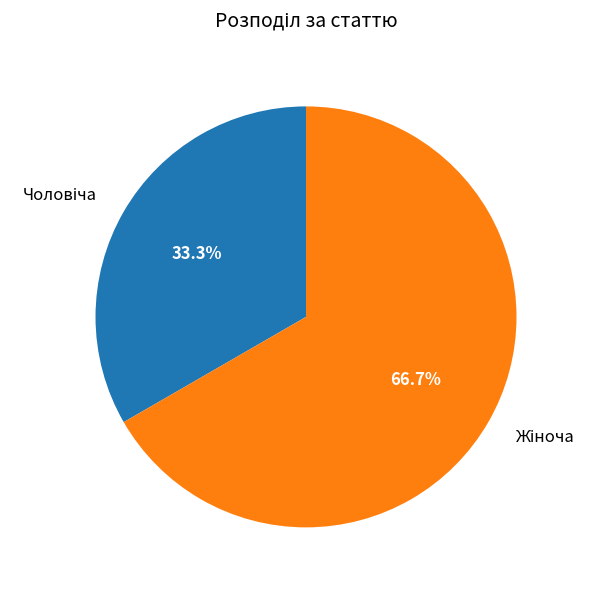

Is there a majority slice in this chart?

Yes